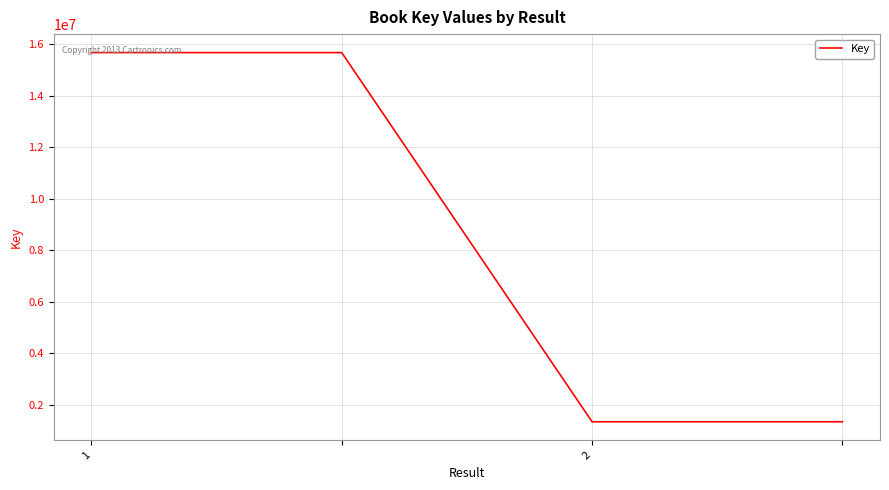

Is this an area chart (filled region under the line)?

No